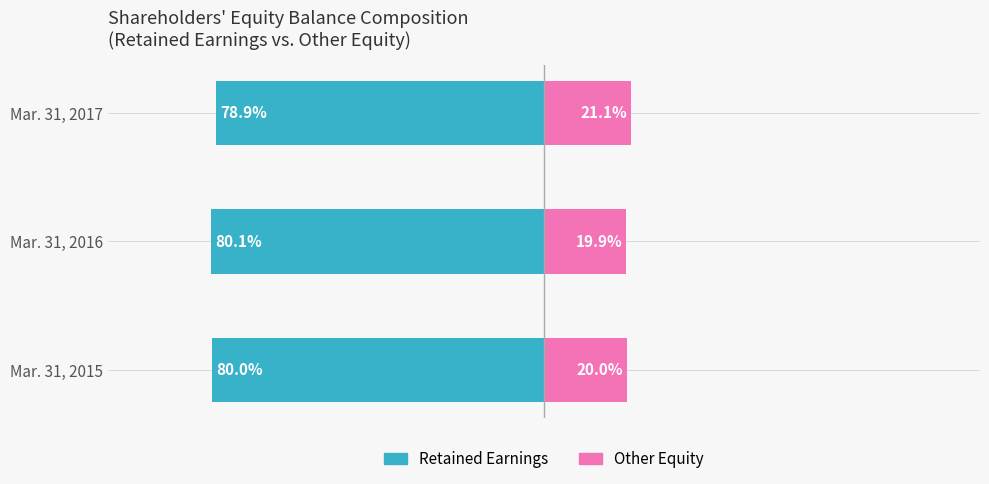

What is the difference between the Retained Earnings values at Mar. 31, 2016 and Mar. 31, 2015?

0.1